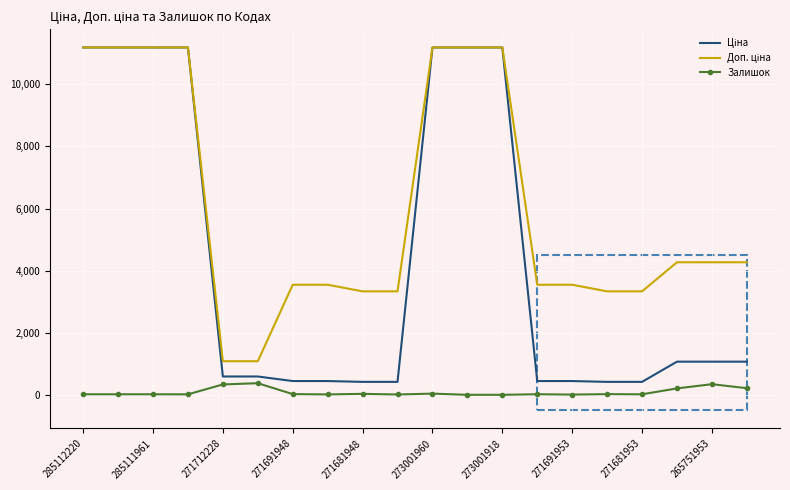

What is the maximum value shown in the chart?

11188.2